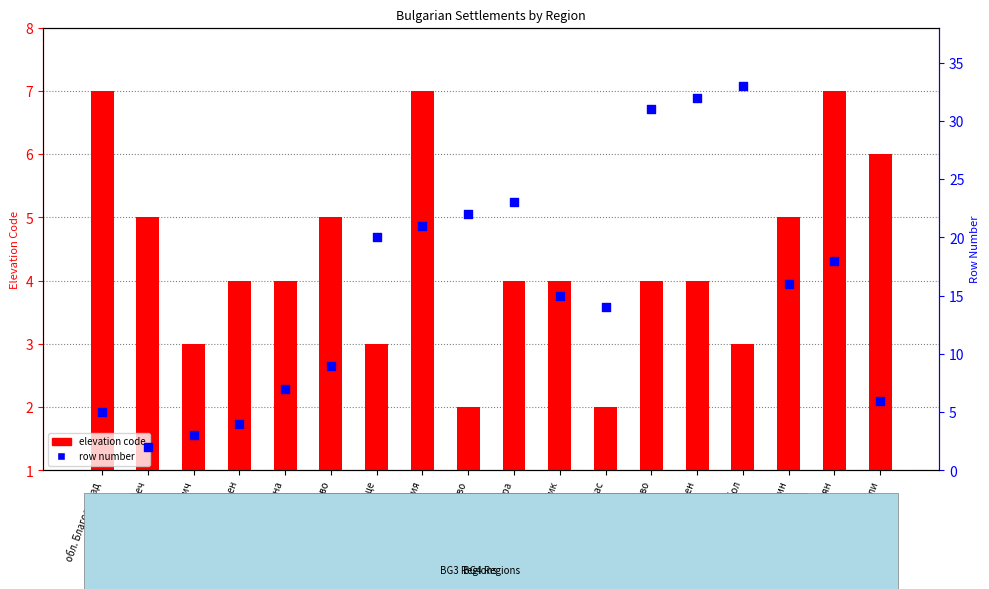

Is the value of elevation code at обл. Пазарджик greater than the value of row number (sequence) at обл. Благоевград?

No